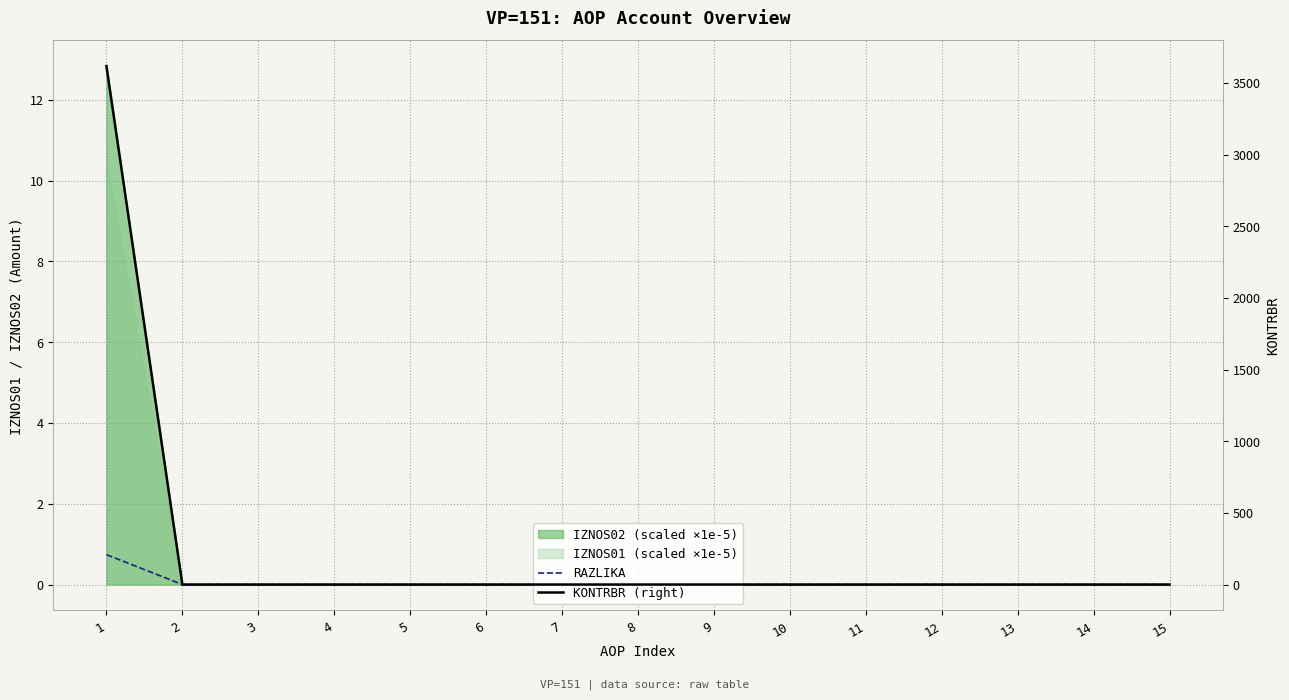

True or false: RAZLIKA and KONTRBR (right) cross at least once.

False